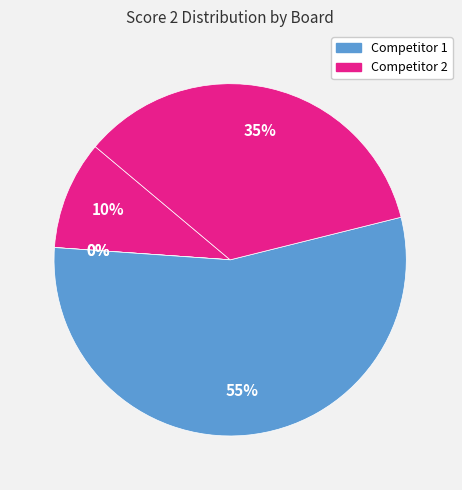

True or false: Board 3 accounts for 0% of the total.

True